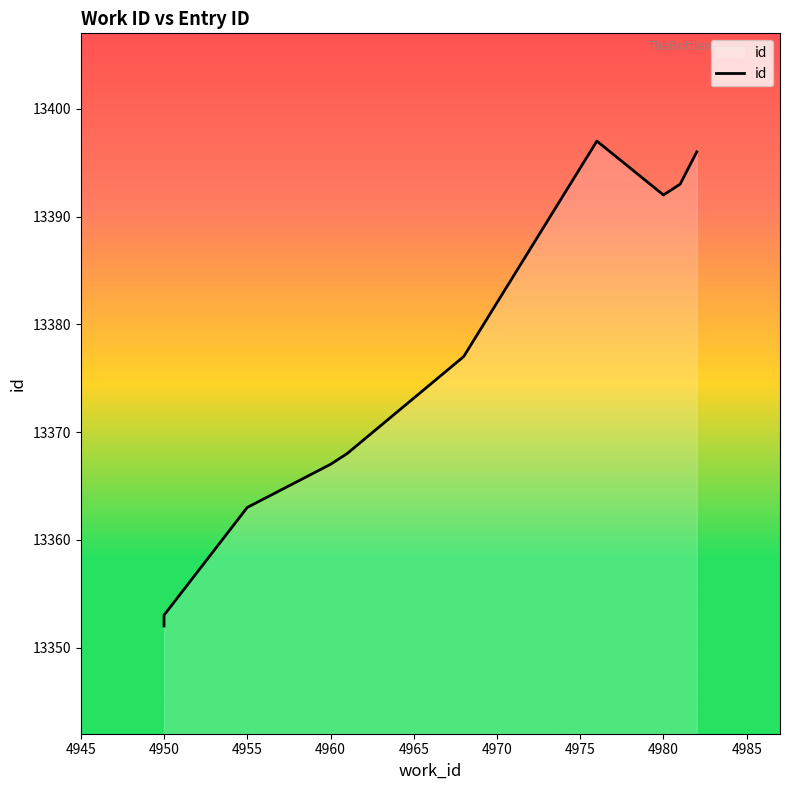

Reading left to right, what are all the values shown in this chart?

13352	13353	13363	13367	13368	13377	13397	13392	13393	13396